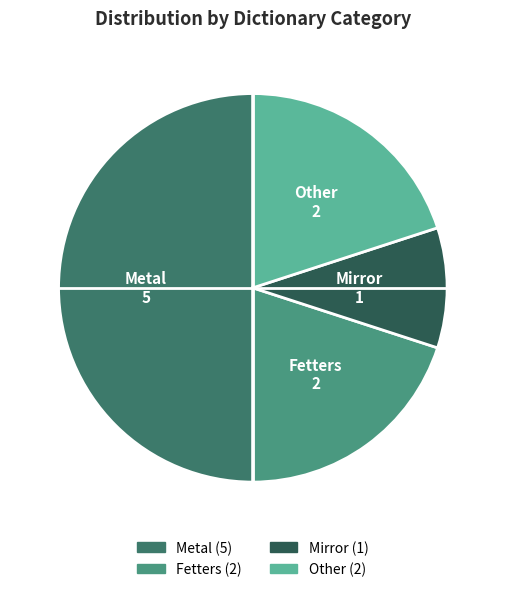

How many slices are in this pie chart?

4